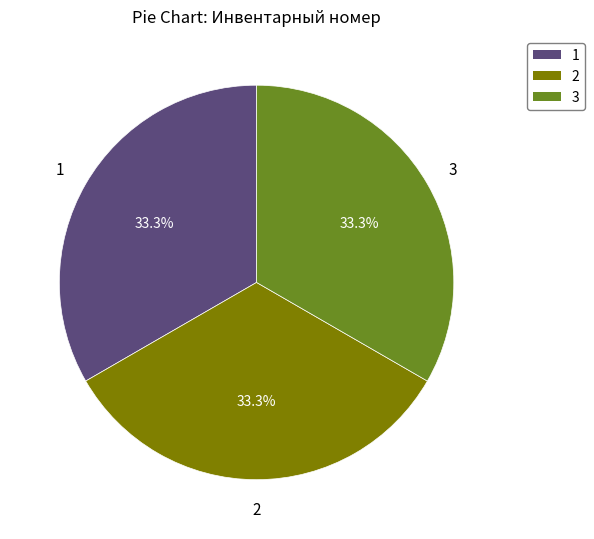

Combined, what portion of the pie is 2 and 1?

66.7%